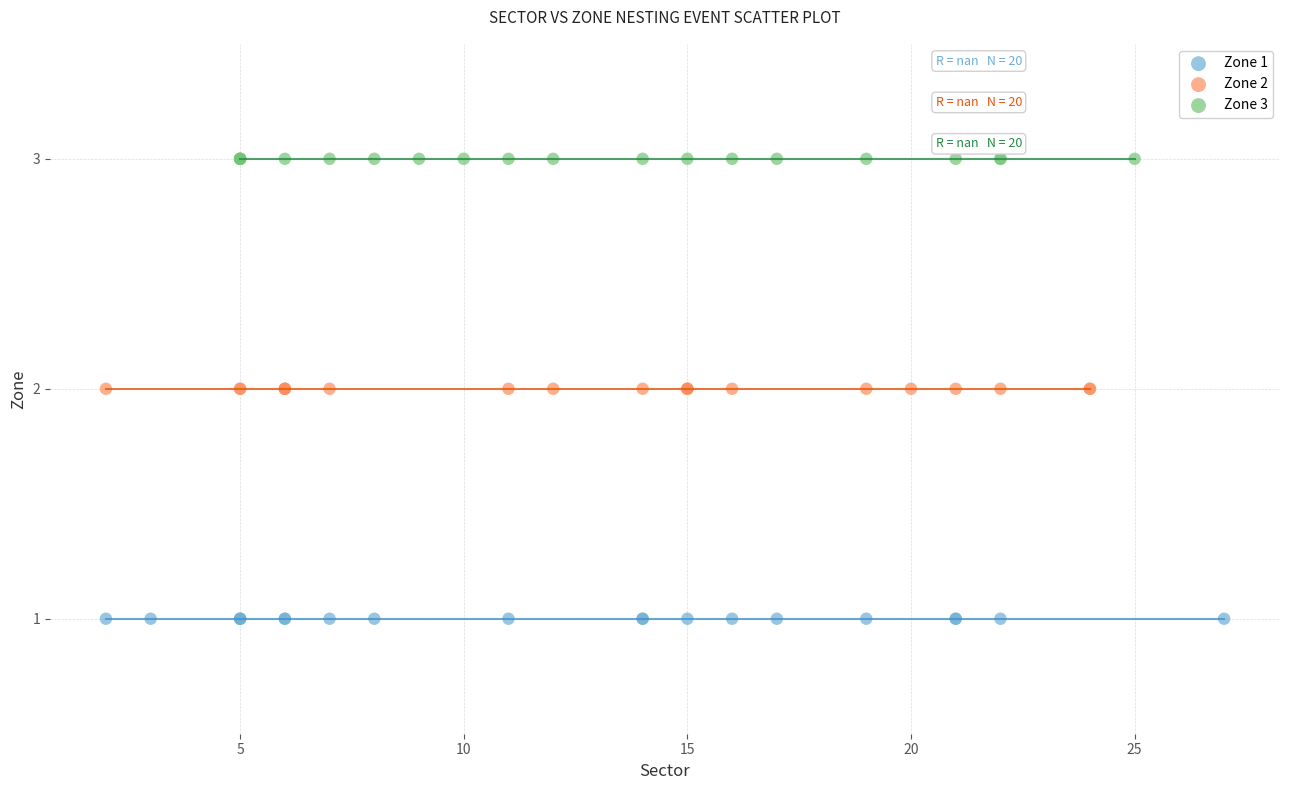

Which series contains the lowest Y value?

Zone 1